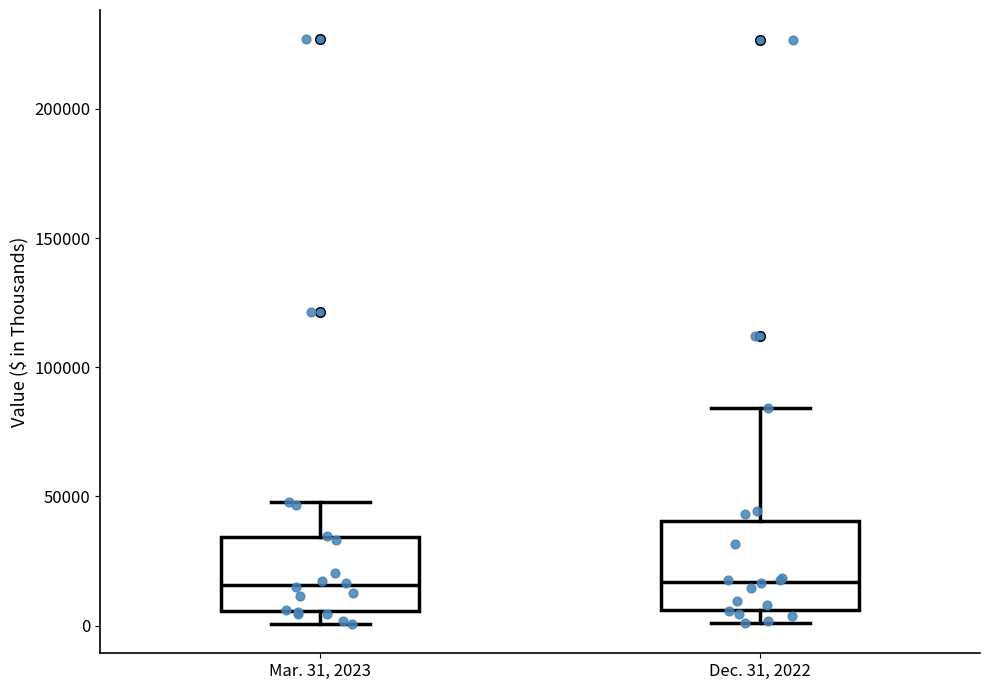

Where is the lower edge of the box for Mar. 31, 2023 on the y-axis? The values are not printed on the chart, so give them approximately, as read against the axis.

5000